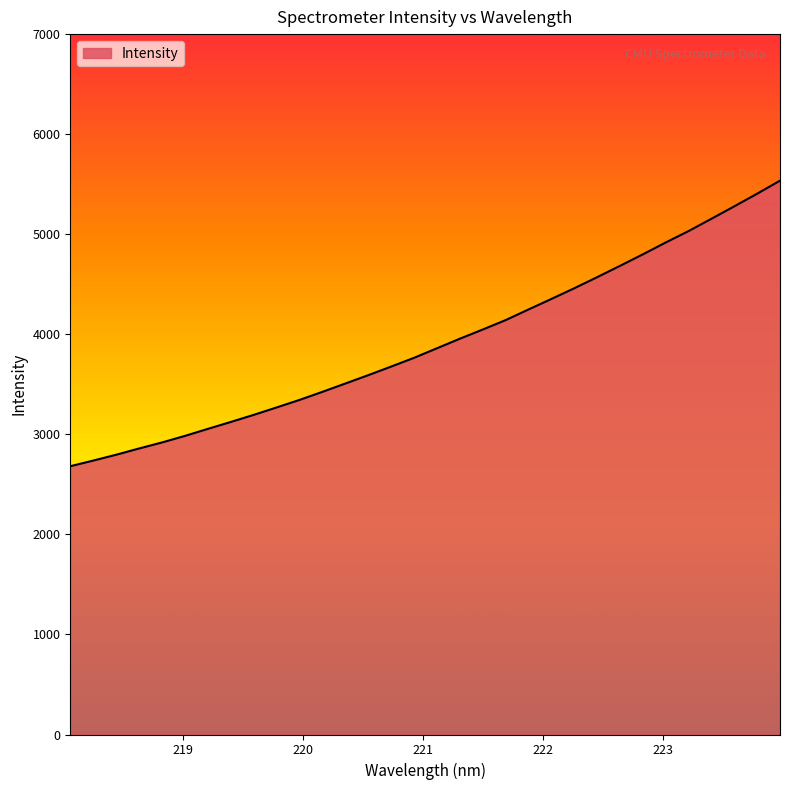

What is the maximum value shown in the chart?

5535.5